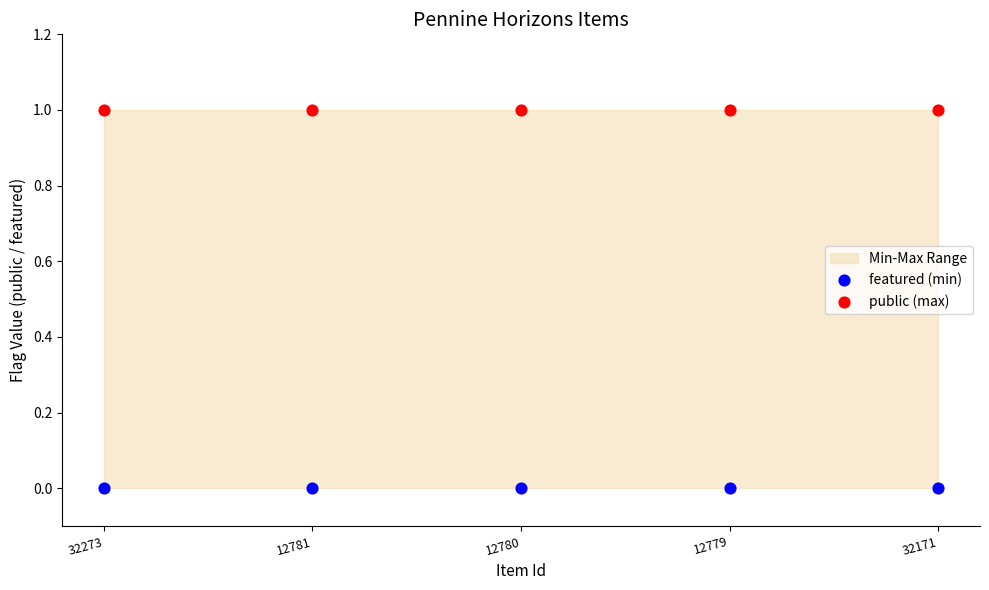

Which series contains the highest Y value?

public (max)